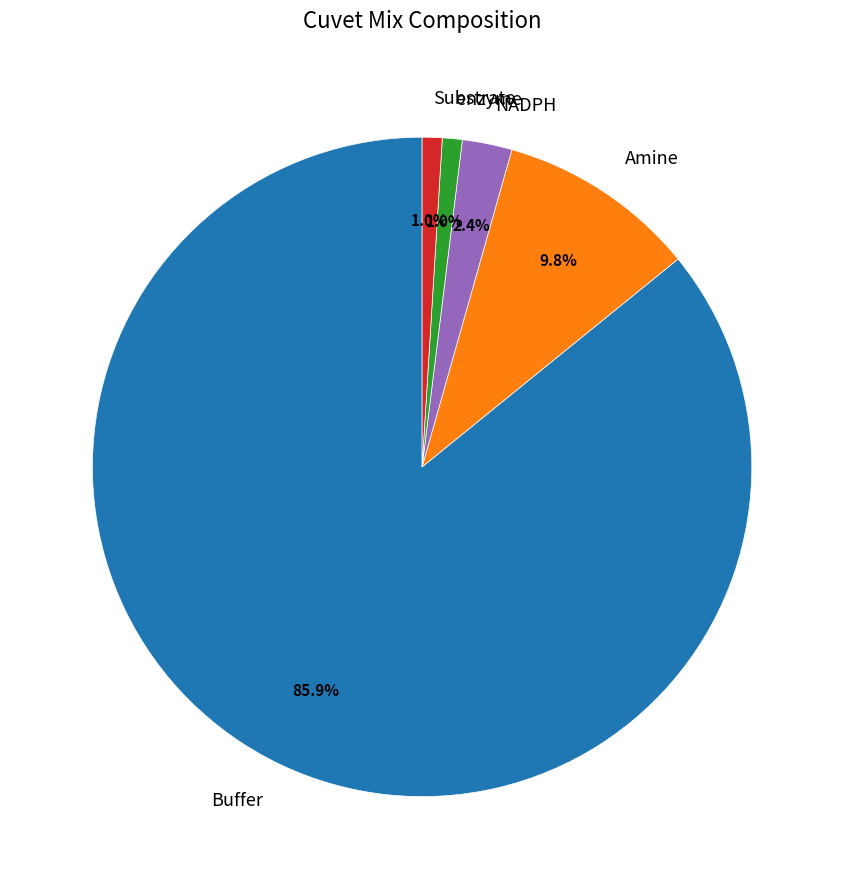

What is the largest slice in the pie chart?

Buffer